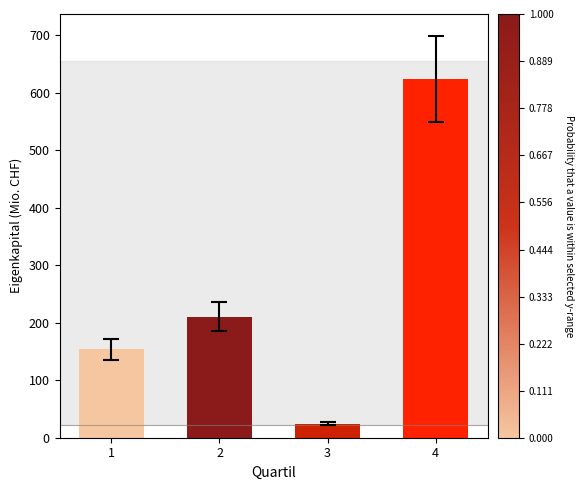

Reading right to left, transcribe all the data shown in this chart.

4=624.5	3=24.4	2=210.4	1=153.8